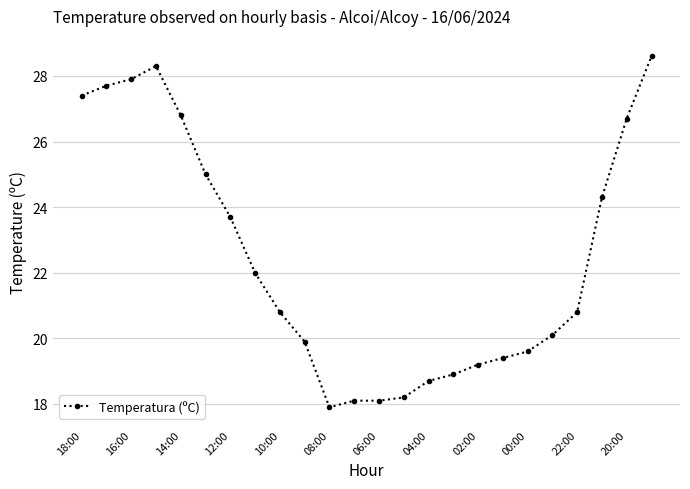

Reading left to right, list all the values displayed in this chart.

27.4	27.7	27.9	28.3	26.8	25.0	23.7	22.0	20.8	19.9	17.9	18.1	18.1	18.2	18.7	18.9	19.2	19.4	19.6	20.1	20.8	24.3	26.7	28.6